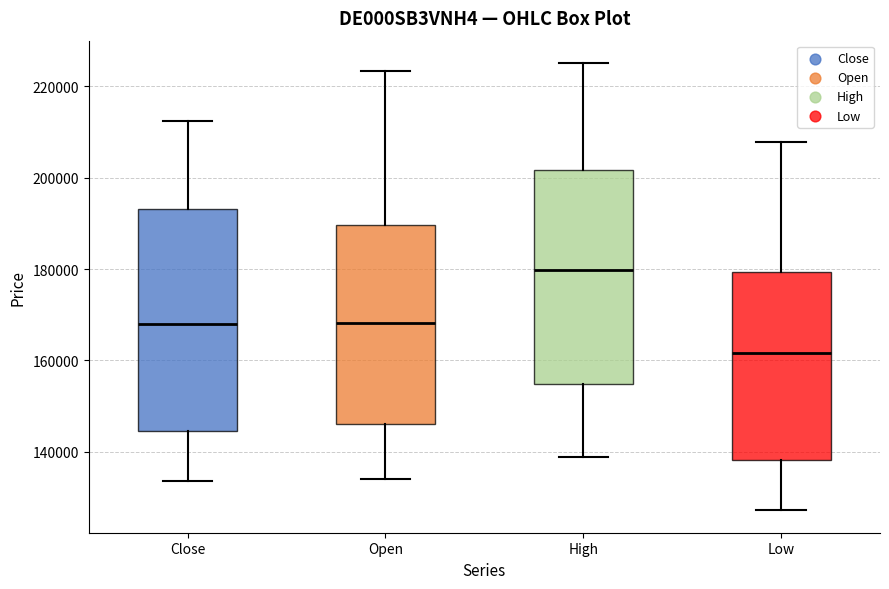

Reading left to right, transcribe this box plot: for each box, give where its median line is, the range the box spans, and where its two whiskers end, as read against the y-axis. The values are not printed on the chart, so give them approximately, as read against the axis.

Close: median 168000, box 144000 to 194000, whiskers 134000 to 212000
Open: median 168000, box 146000 to 190000, whiskers 134000 to 224000
High: median 180000, box 154000 to 202000, whiskers 138000 to 226000
Low: median 162000, box 138000 to 180000, whiskers 128000 to 208000